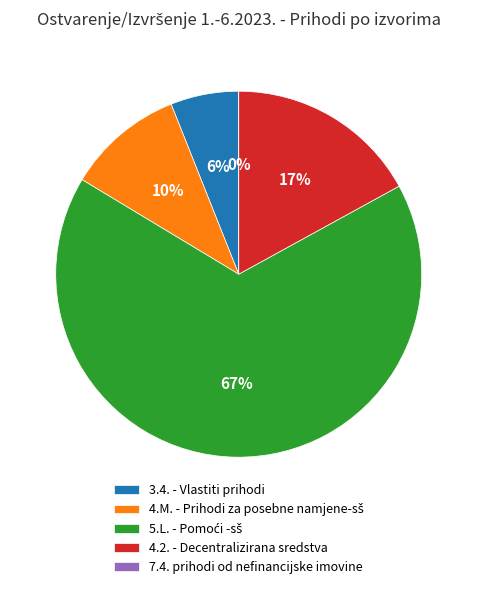

To the nearest percent, what is the difference between the 7.4. prihodi od nefinancijske imovine and 5.L. - Pomoći -sš slice percentages?

67%